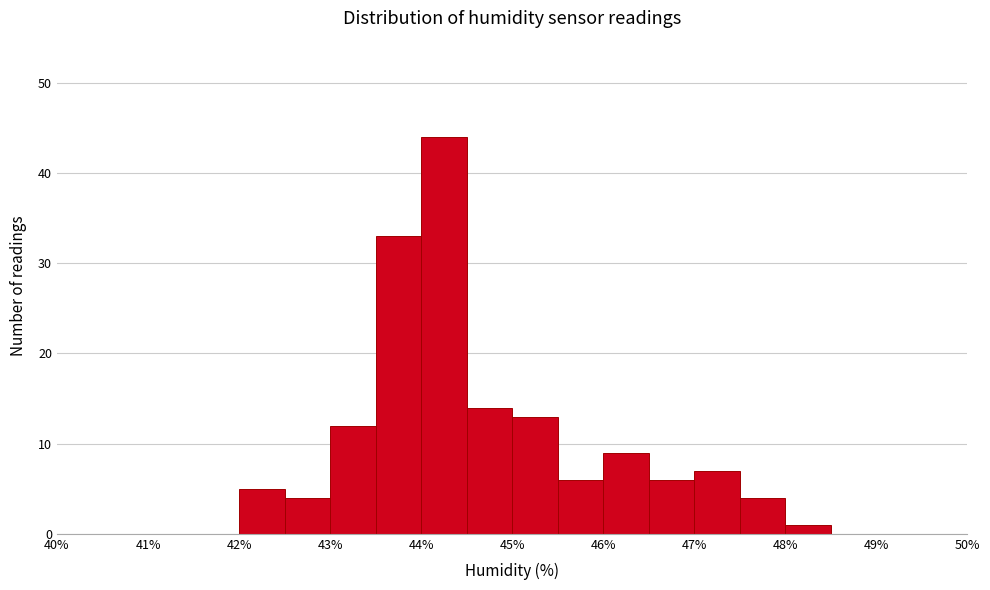

What is the height of the bar covering 43.5 to 44.0 on the x-axis? The values are not printed on the chart, so give them approximately, as read against the axis.

33